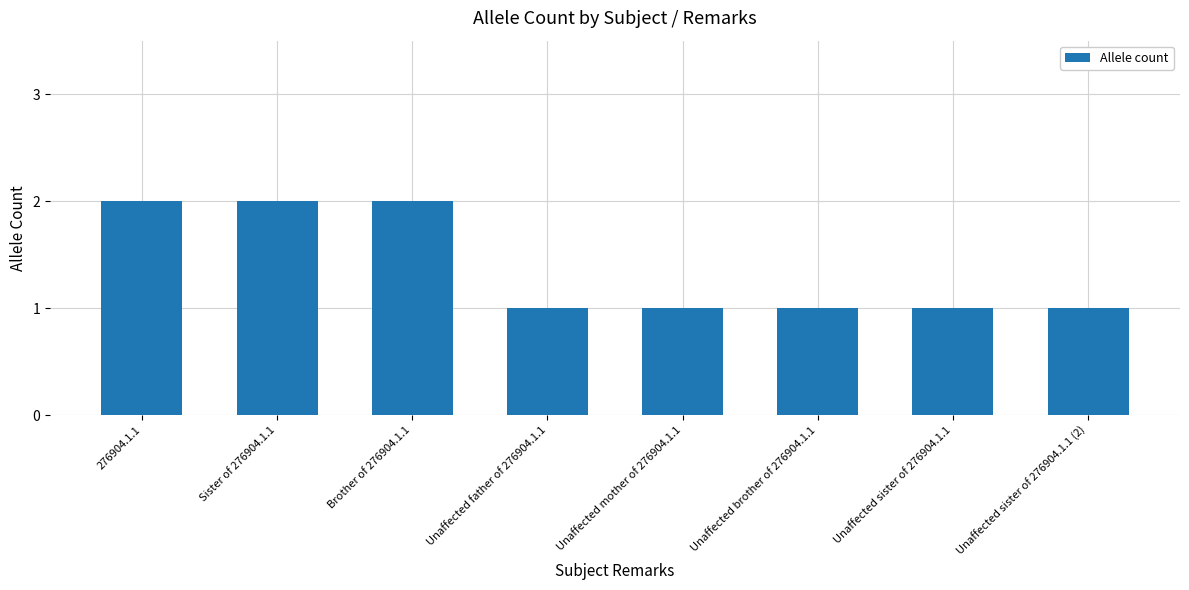

What is the maximum value shown in the chart?

2